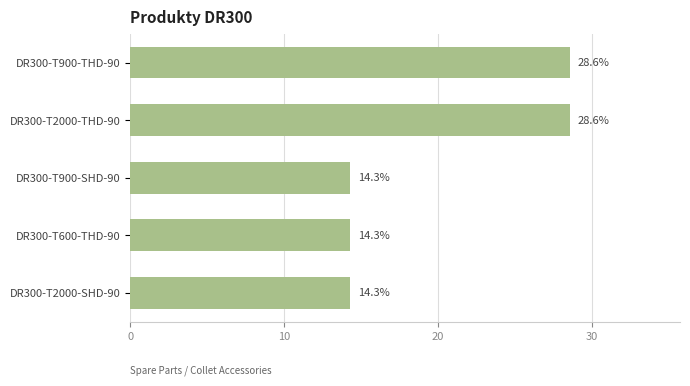

Reading top to bottom, what are all the values shown in this chart?

DR300-T900-THD-90=28.6	DR300-T2000-THD-90=28.6	DR300-T900-SHD-90=14.3	DR300-T600-THD-90=14.3	DR300-T2000-SHD-90=14.3